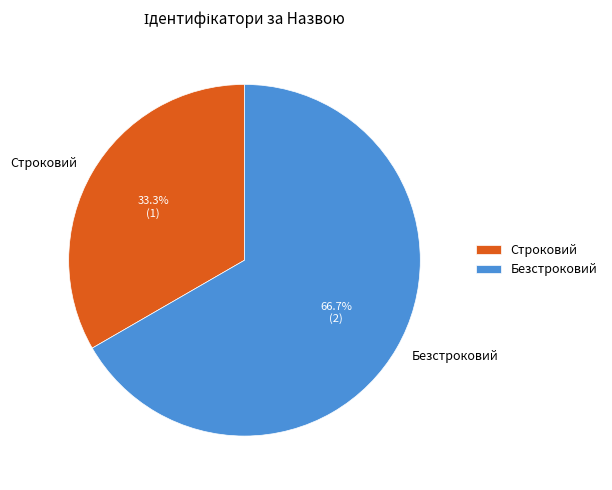

Is it true that Безстроковий is 67% of the pie?

True